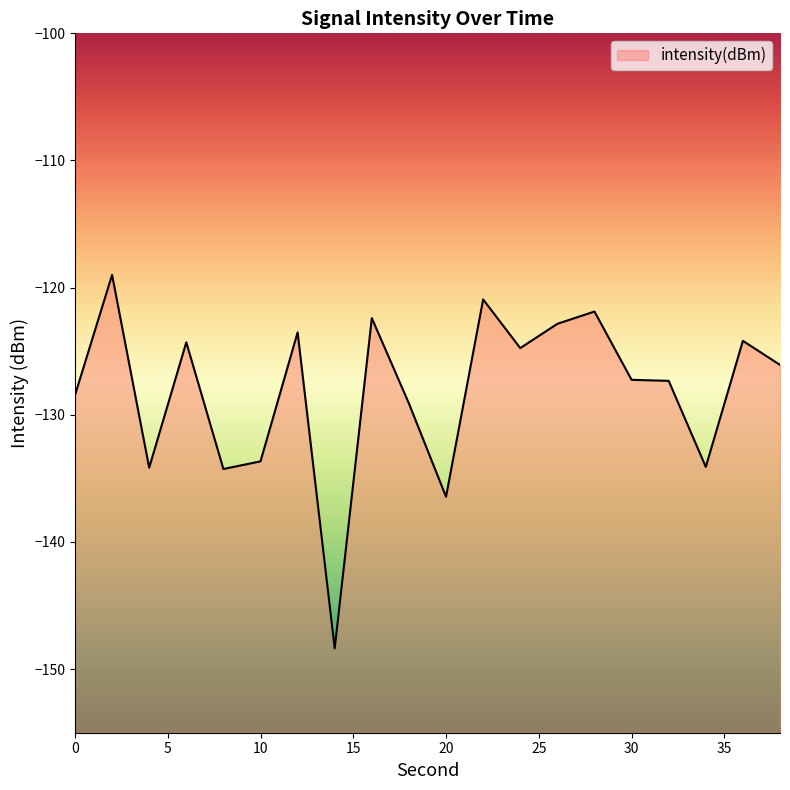

How many interior local valleys (lower than both neighbors) does the data have?

6